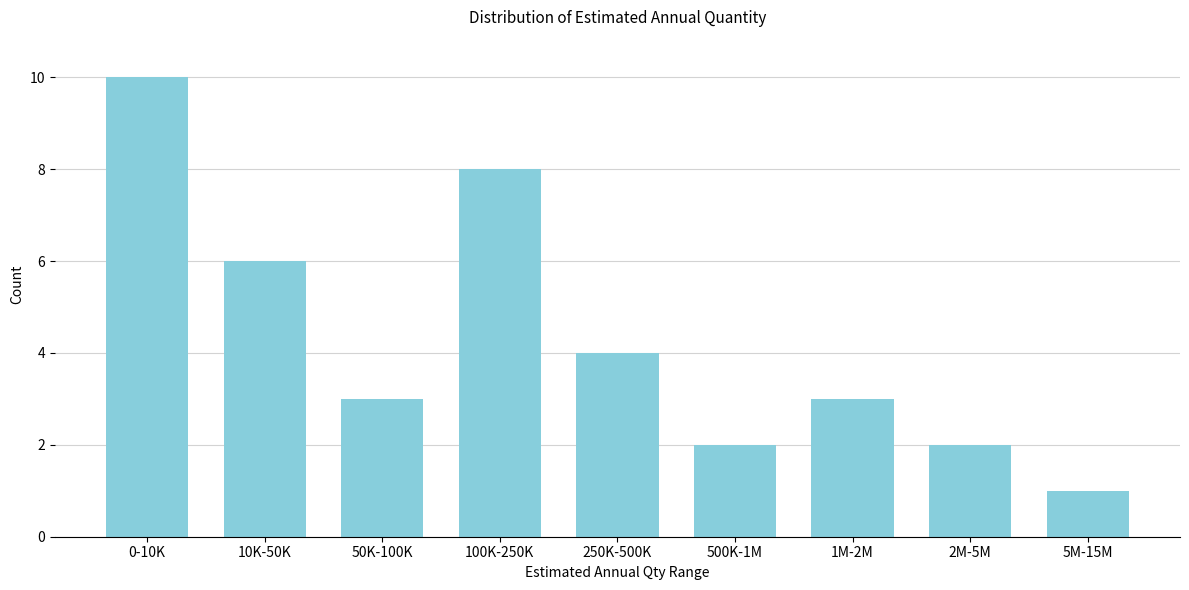

Reading right to left, what are all the values shown in this chart?

1	2	3	2	4	8	3	6	10